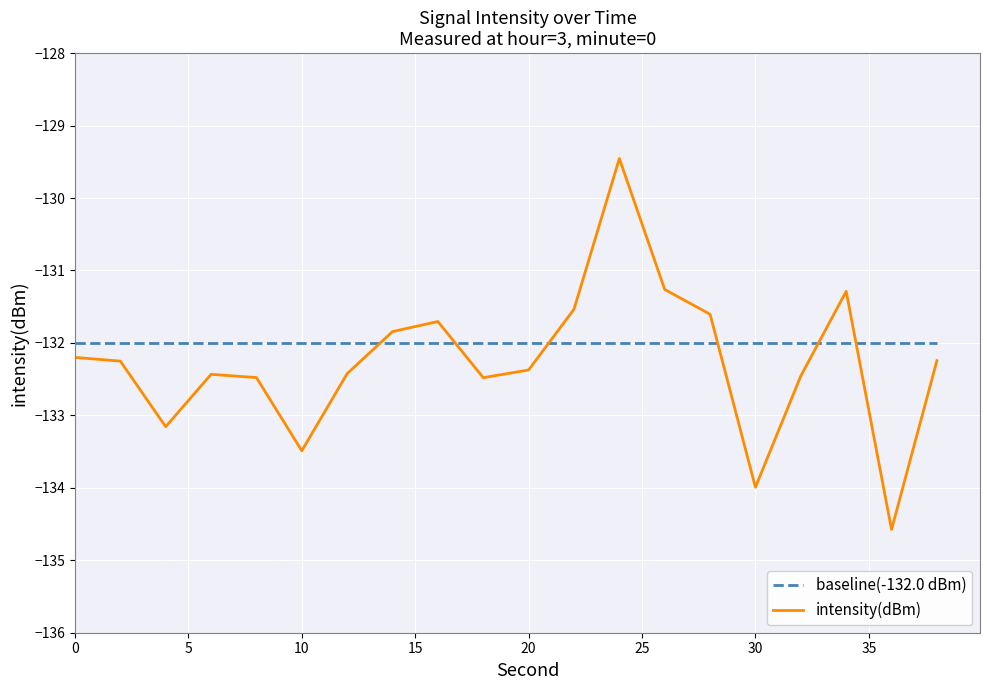

Does the chart have visible grid lines?

Yes